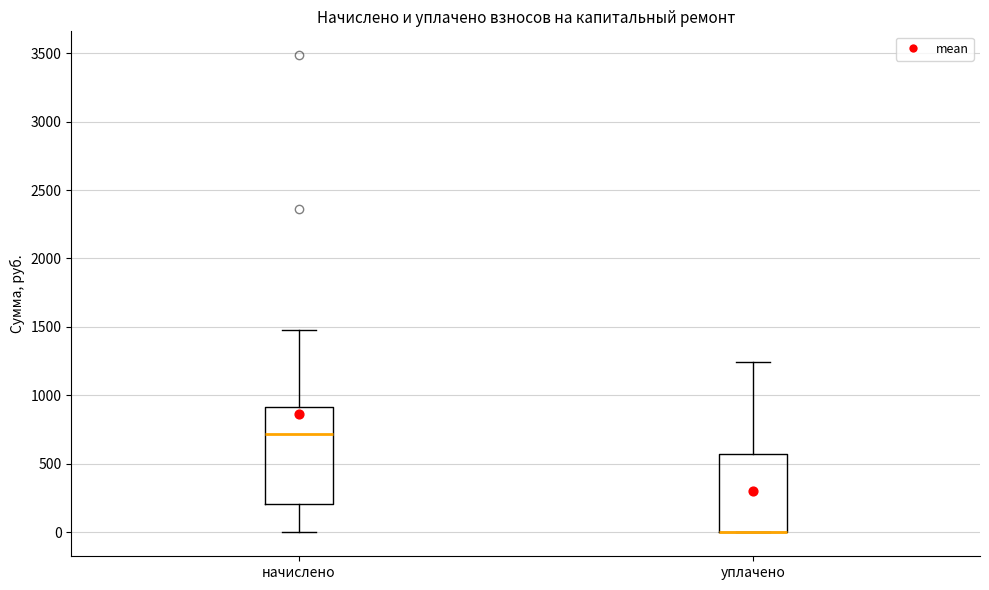

Reading left to right, read every box against the y-axis: the position of its median line, the range the box covers, and the ends of its whiskers. The values are not printed on the chart, so give them approximately, as read against the axis.

начислено: median 700, box 200 to 900, whiskers 0 to 1500
уплачено: median 0 (drawn on the box's lower edge), box 0 to 550, whiskers 0 to 1250